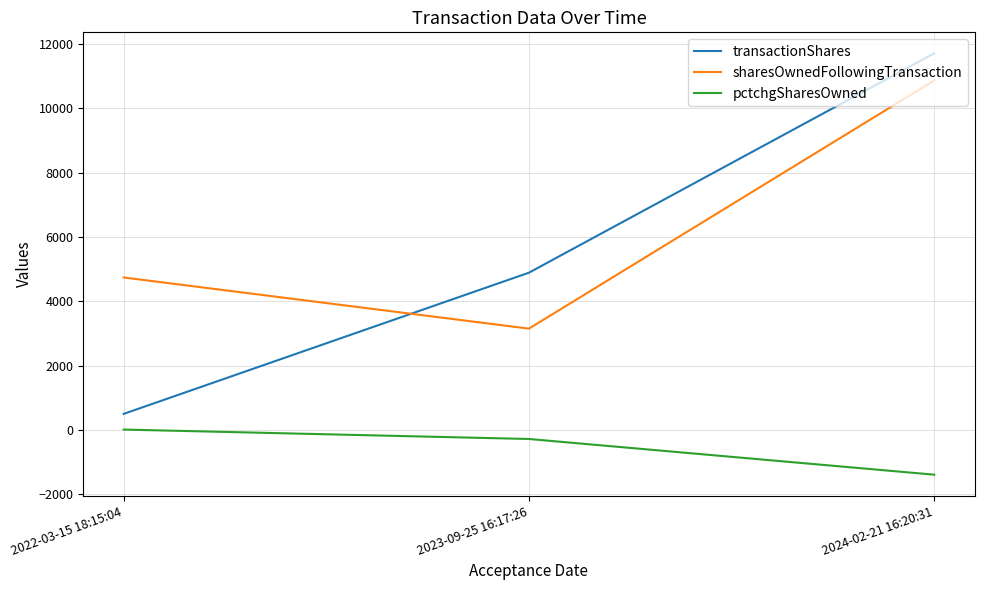

How many pctchgSharesOwned values are between -1391 and 12?

3